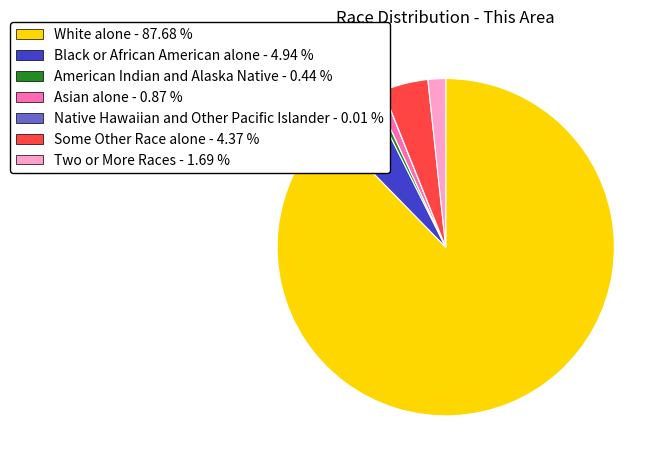

Approximately how many times larger is the value at White alone - 87.68 % compared to Black or African American alone - 4.94 %?

17.8